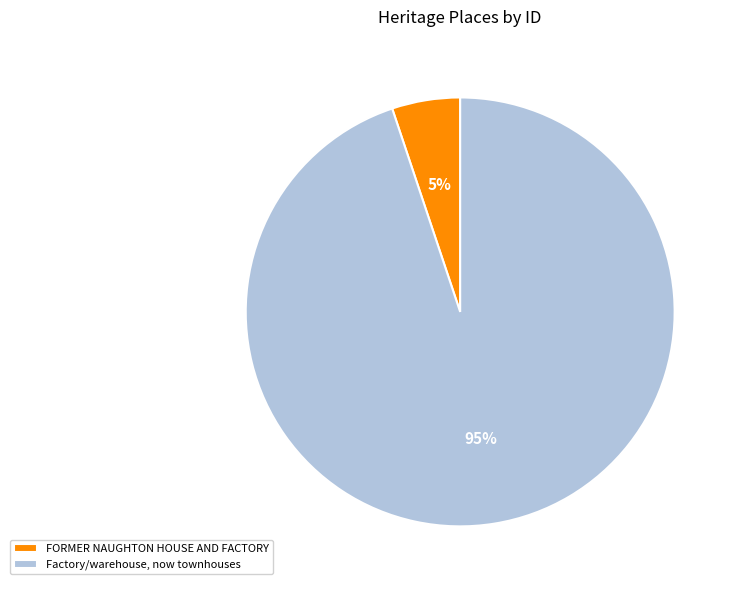

Which category accounts for the majority?

Factory/warehouse, now townhouses